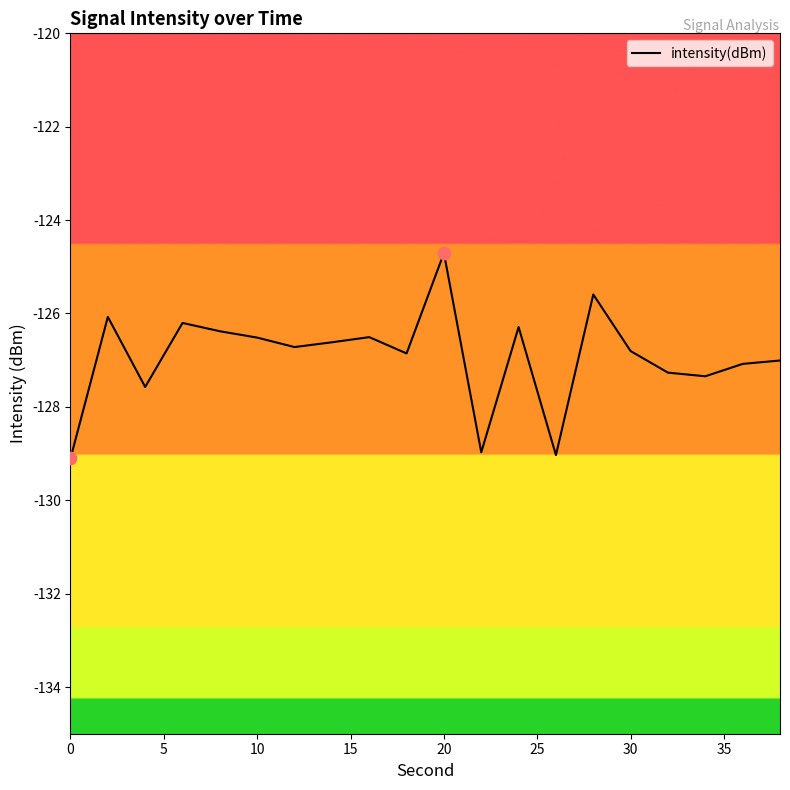

What is the smallest value displayed?

-129.1